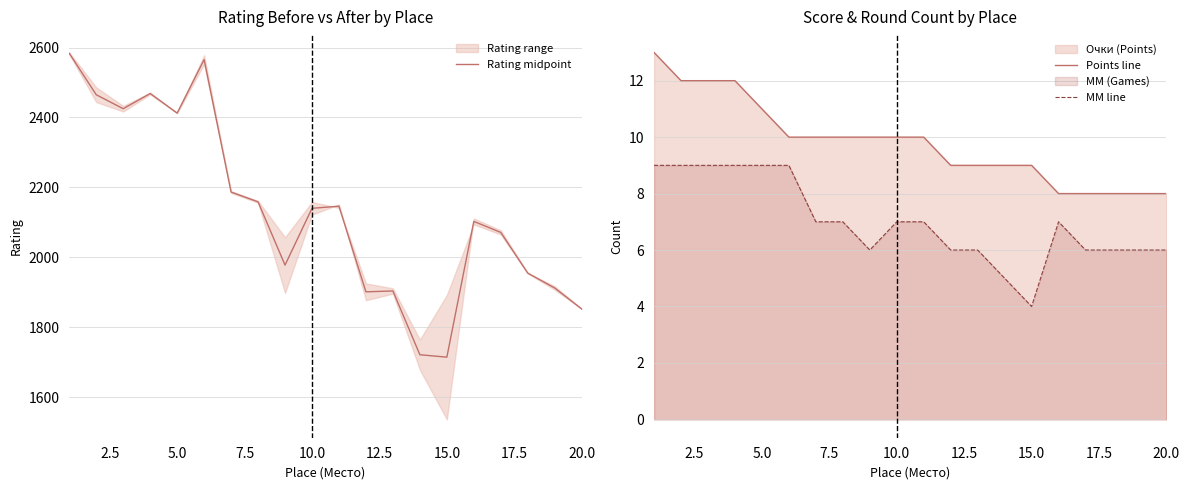

What is the lowest value of the MM line series?

4